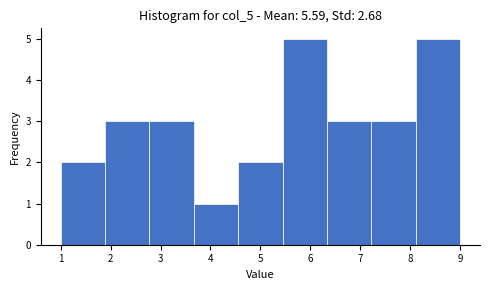

What is the height of the bar covering 1.9 to 2.8 on the x-axis? Neither the bar edges nor the heights are printed on the chart, so give them approximately, as read against the axes.

3